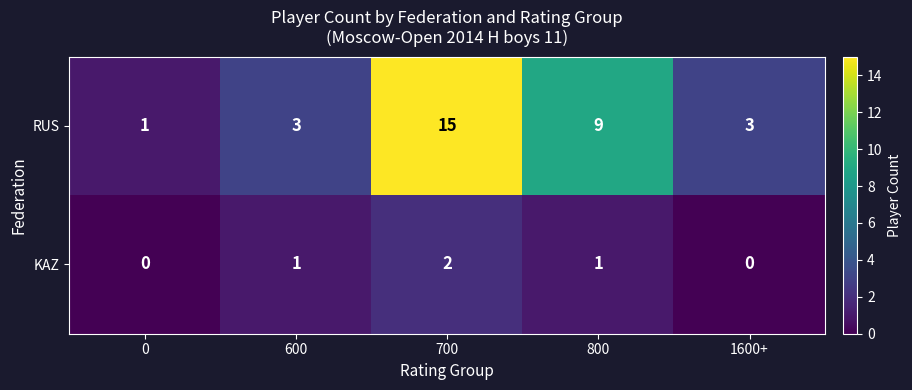

How many data points does each series have?

5